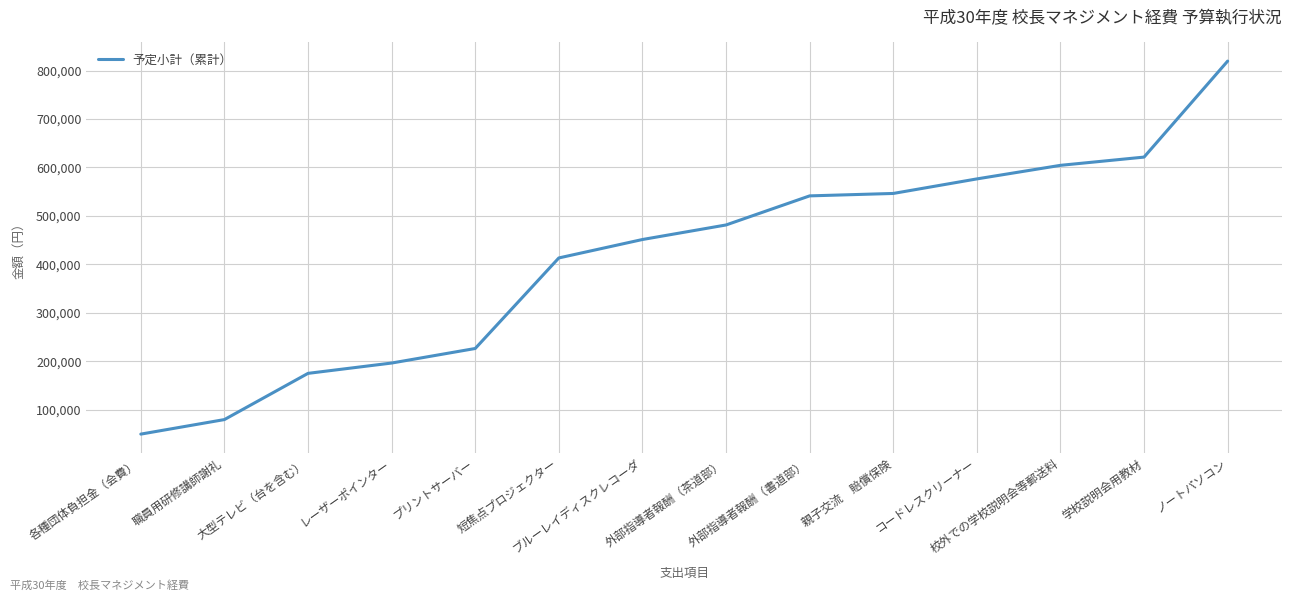

The value at コードレスクリーナー is 380192. True or false?

False